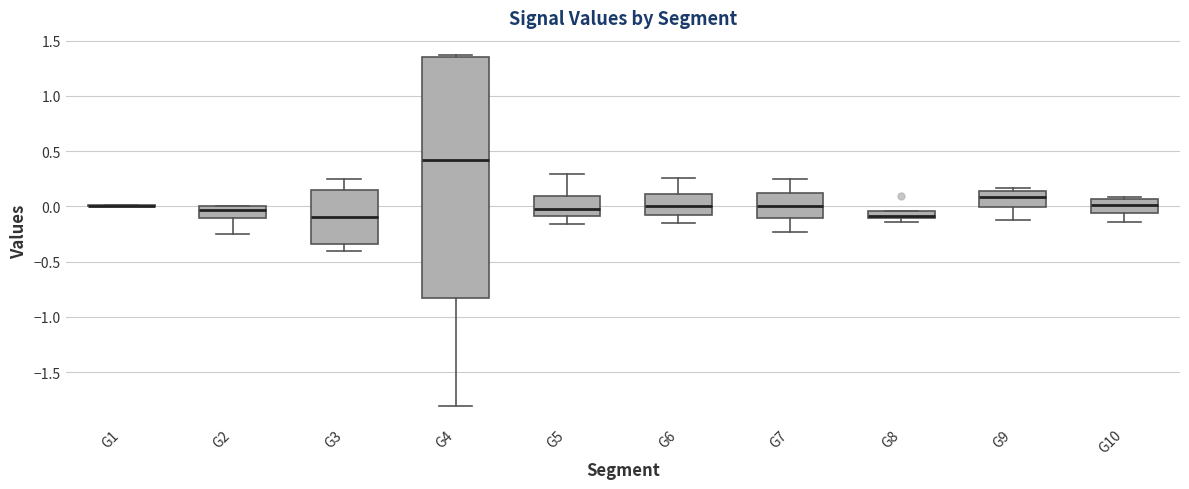

Where does the median line of the box for G9 sit on the y-axis? The values are not printed on the chart, so give them approximately, as read against the axis.

0.10